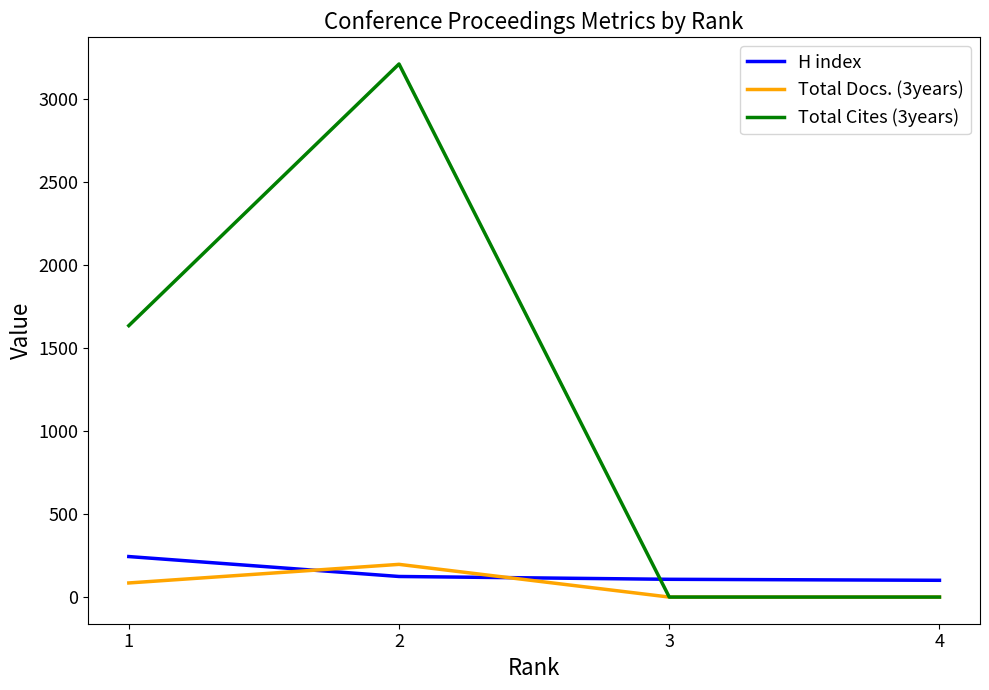

True or false: Total Cites (3years) has a value of 0 at 4.

True